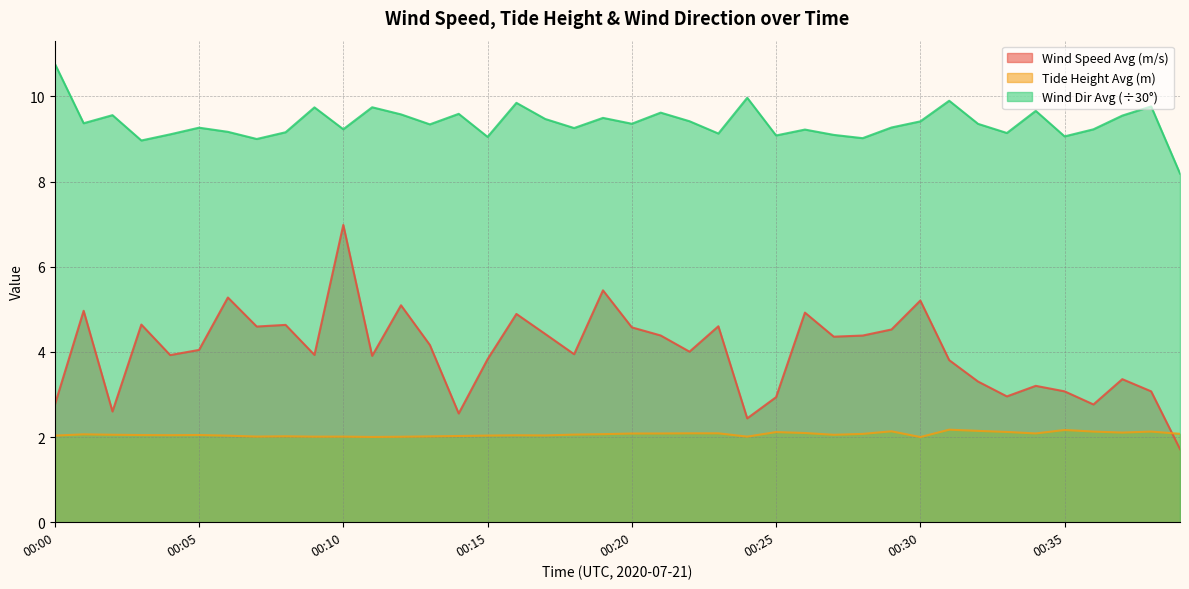

True or false: wind_dir_avg and wind_spd_avg cross at least once.

False